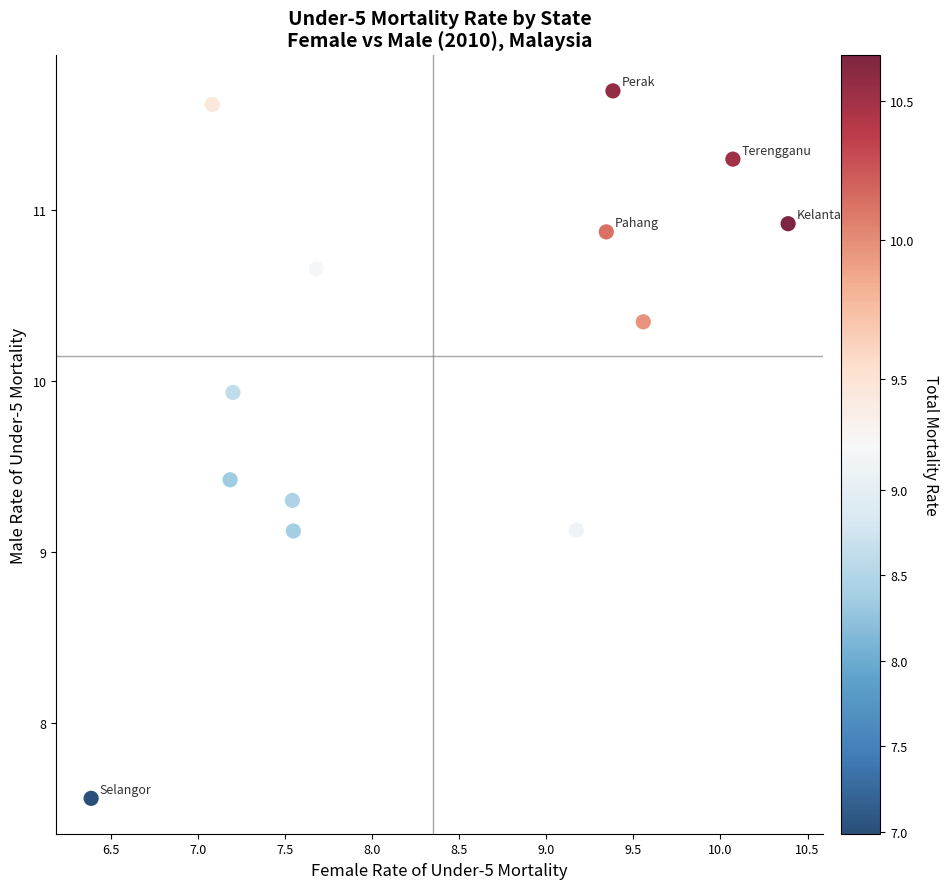

What is the range of X values (max minus min)?

4.0